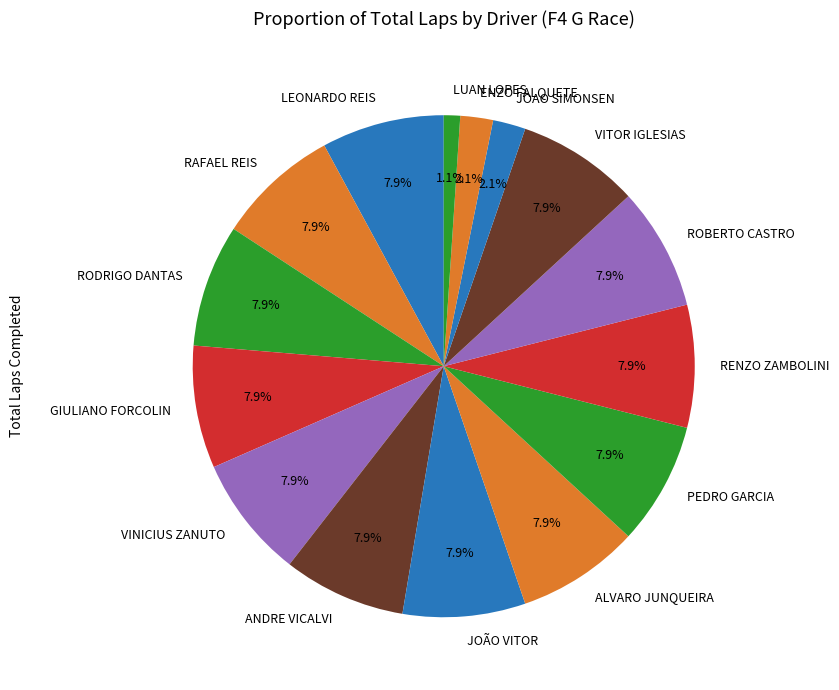

Is RENZO ZAMBOLINI the majority of the pie?

No